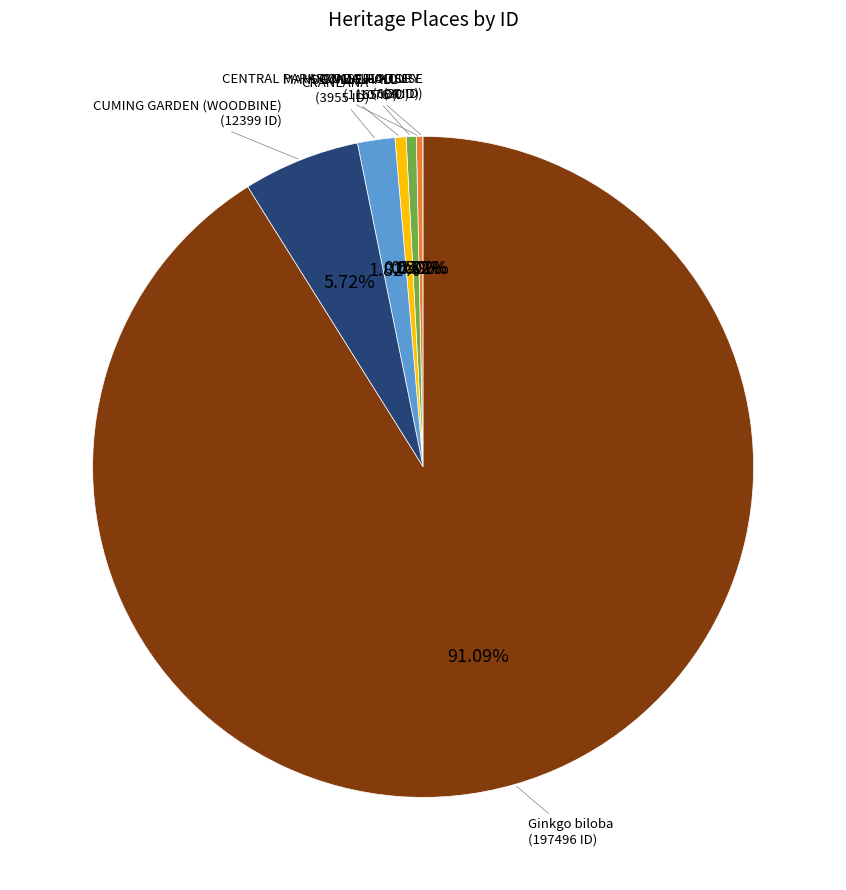

To the nearest percent, what is the average slice percentage?

14%